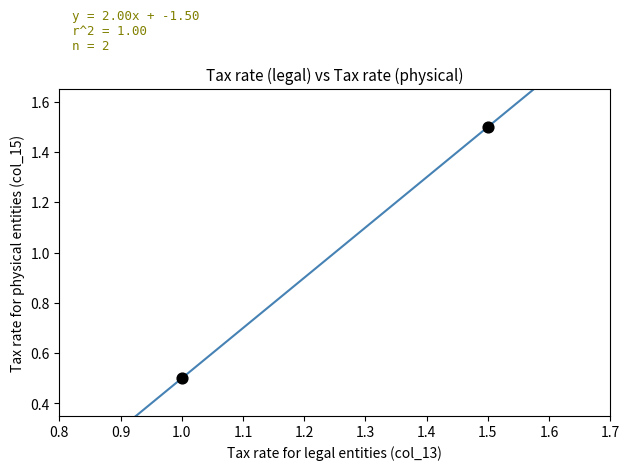

What is the average Y value?

1.0